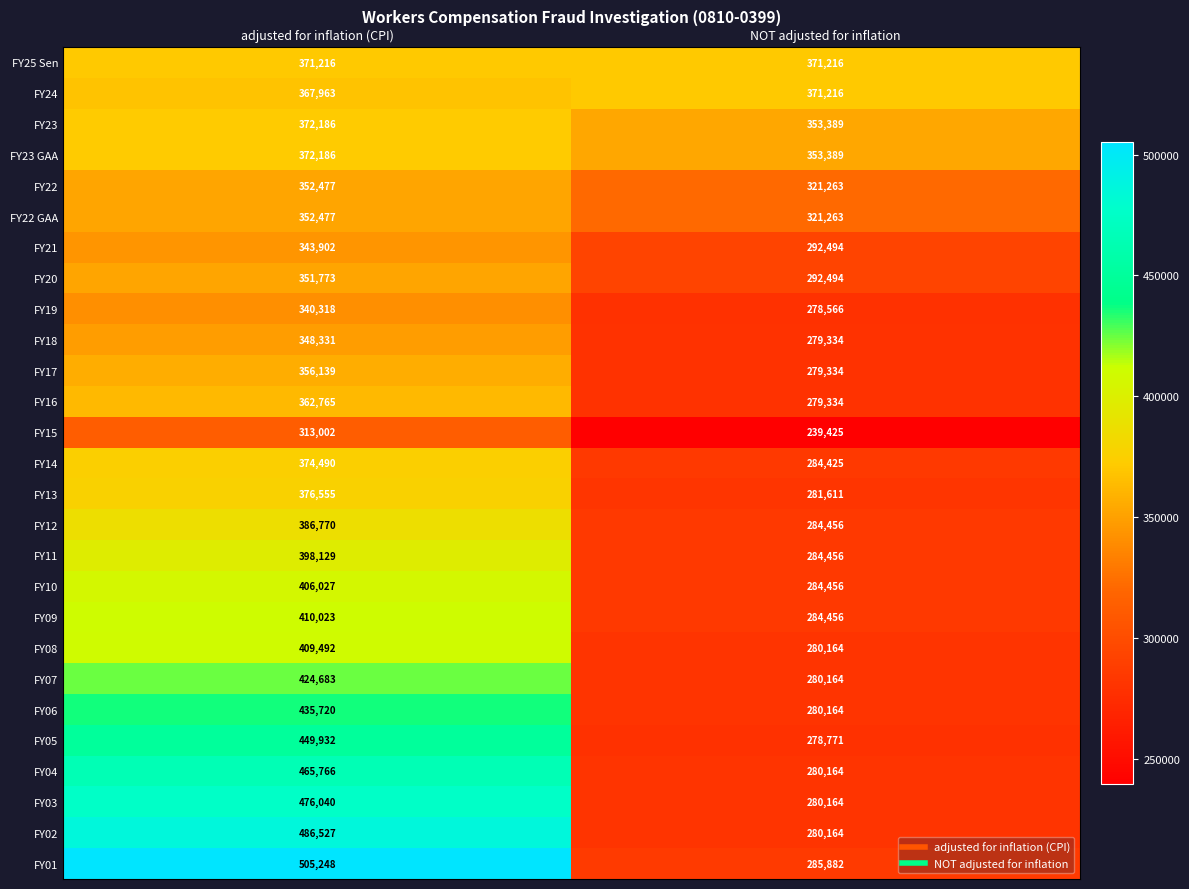

What is the difference between the FY02 values at NOT adjusted for inflation and adjusted for inflation (CPI)?

206363